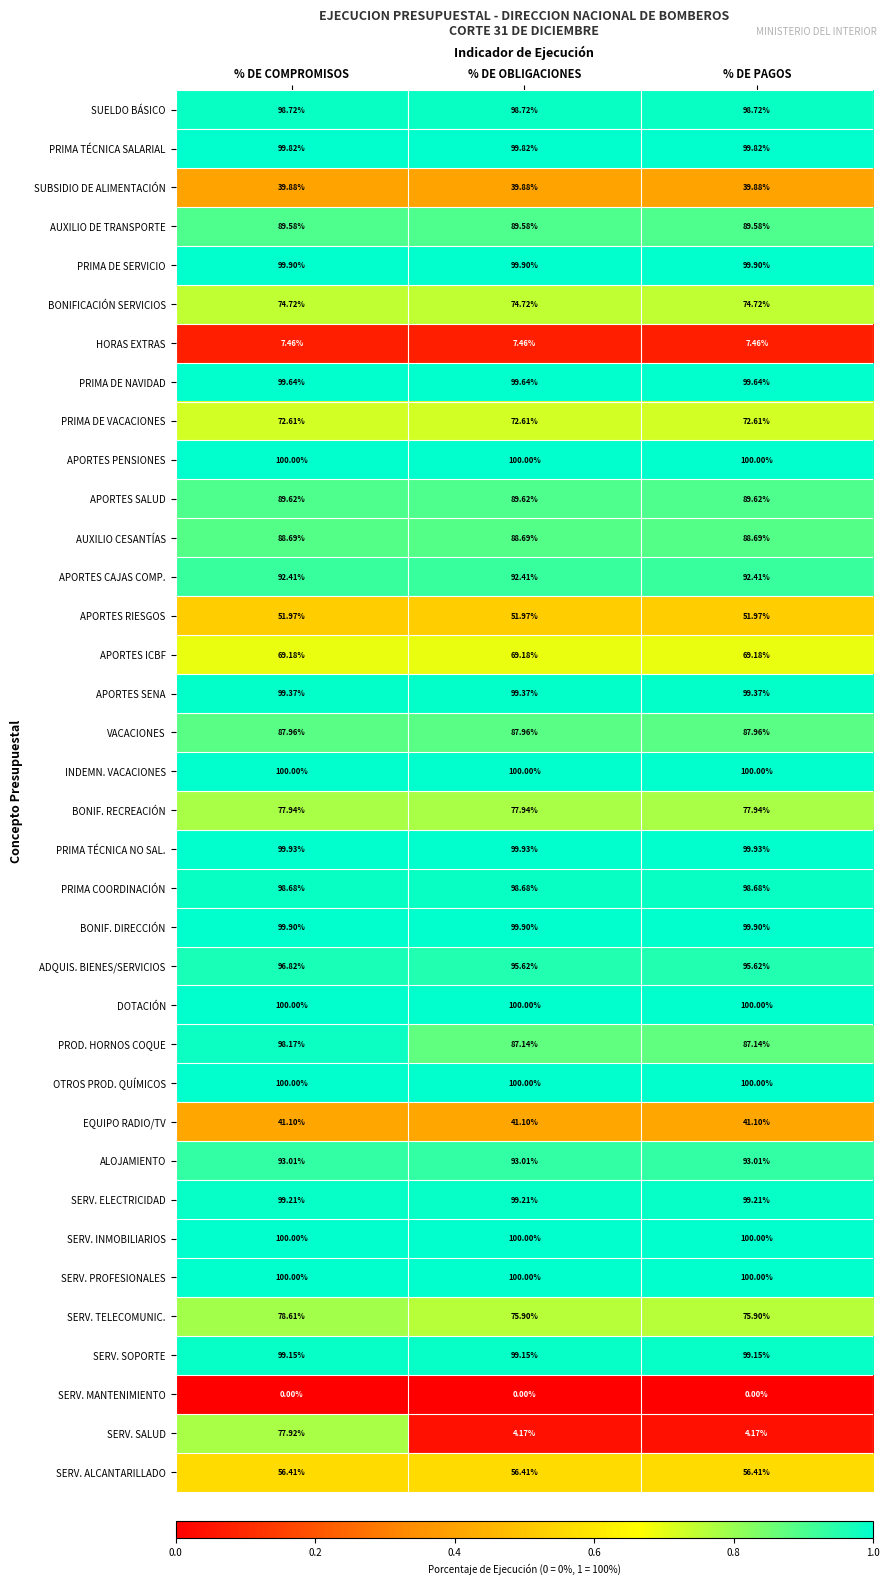

Which series has the widest spread of values?

SERV. SALUD